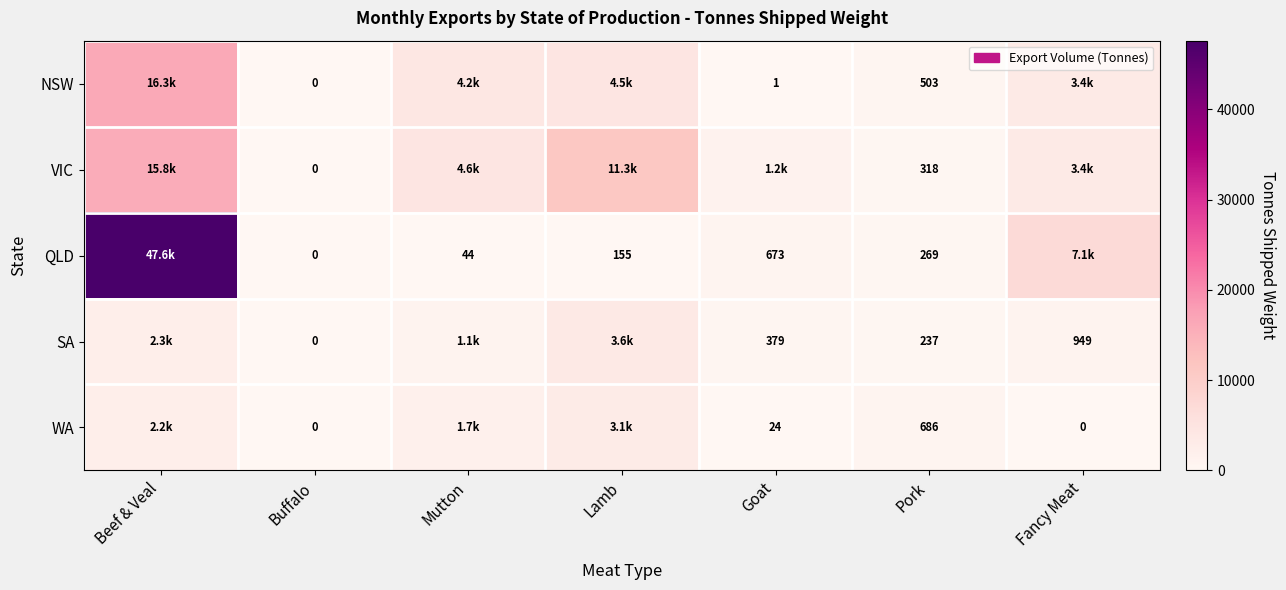

Is the value of SA at Goat greater than the value of QLD at Pork?

Yes